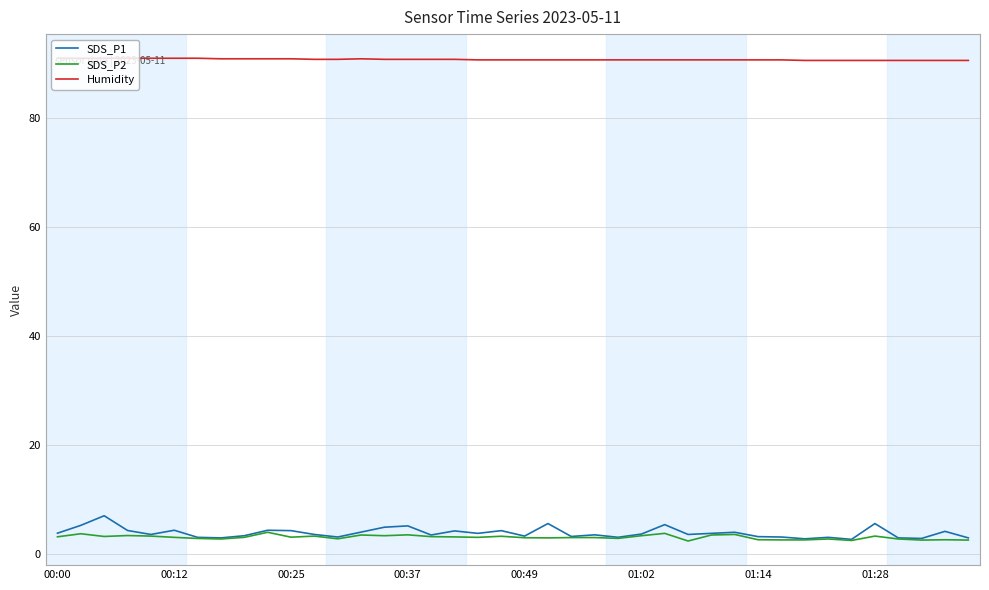

Which series has the largest range (max minus min)?

SDS_P1